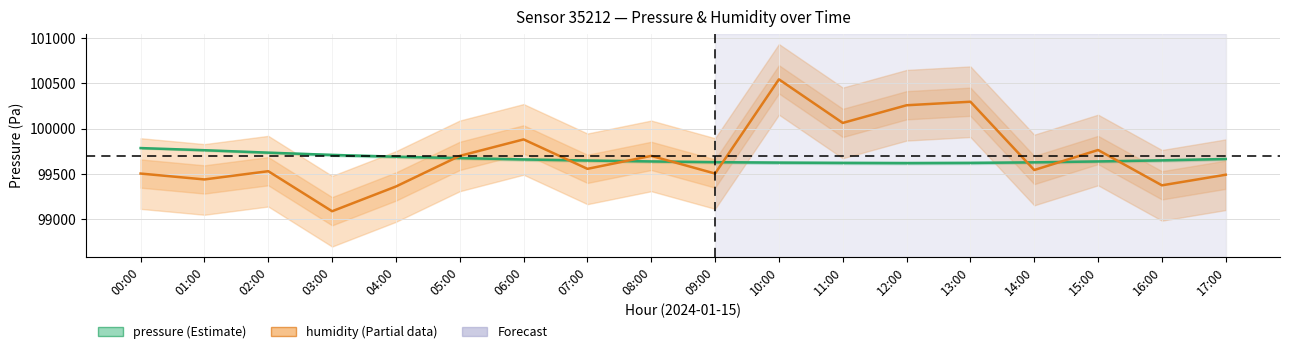

Is the value of pressure at 11:00 greater than the value of humidity at 01:00?

Yes